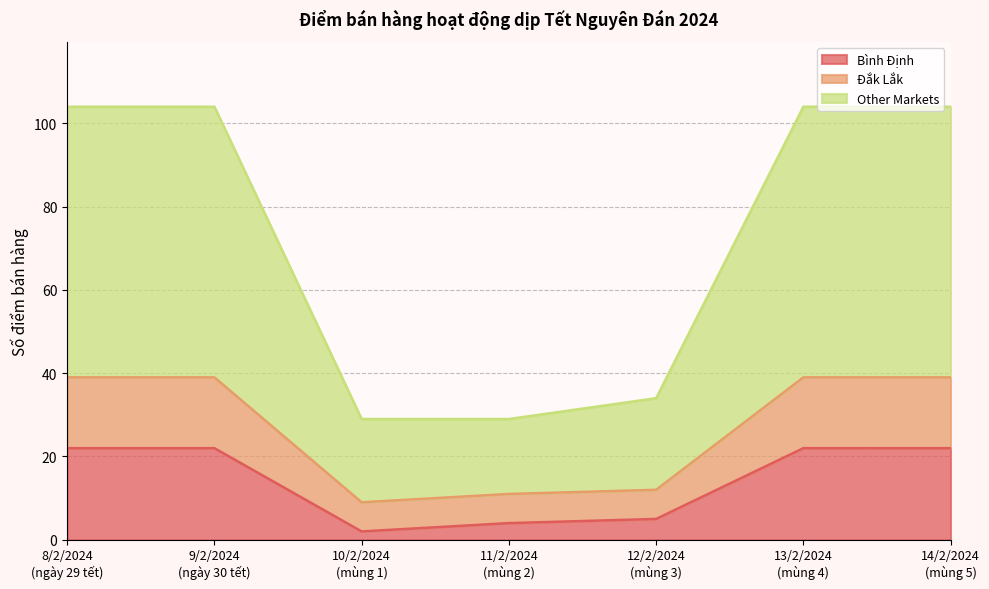

What is the label of the 2nd point from the right?

13/2/2024
(mùng 4)